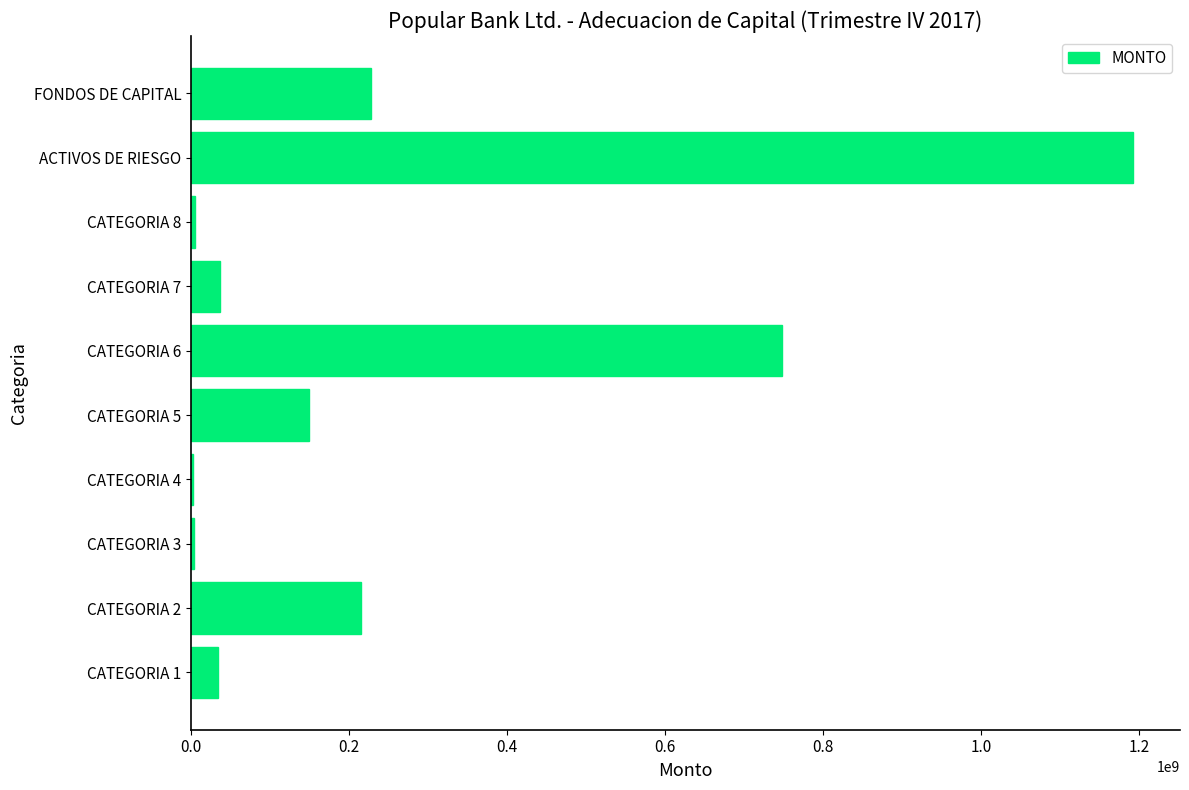

Which has a higher value, FONDOS DE CAPITAL or ACTIVOS DE RIESGO?

ACTIVOS DE RIESGO